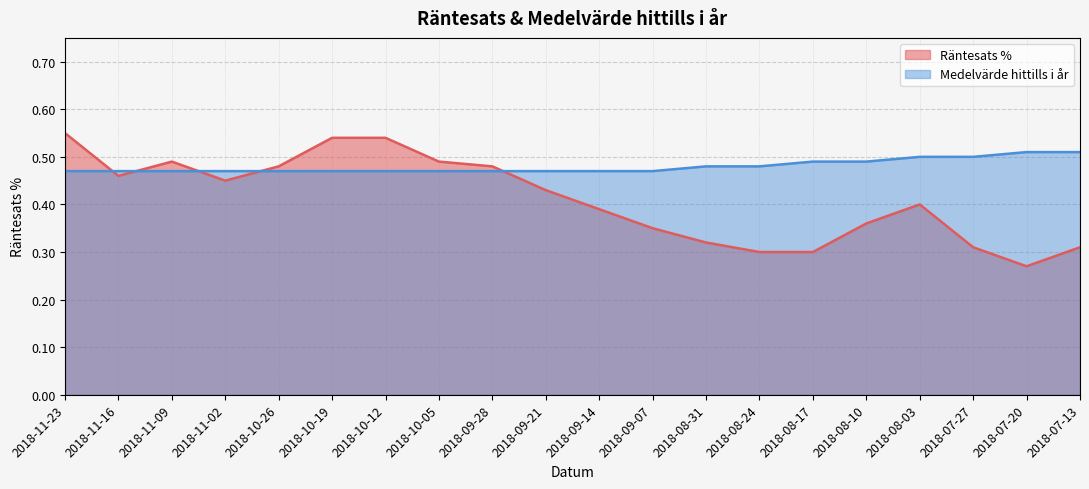

What is the sum of the Medelvärde hittills i år values at 2018-08-17 and 2018-07-20?

1.0